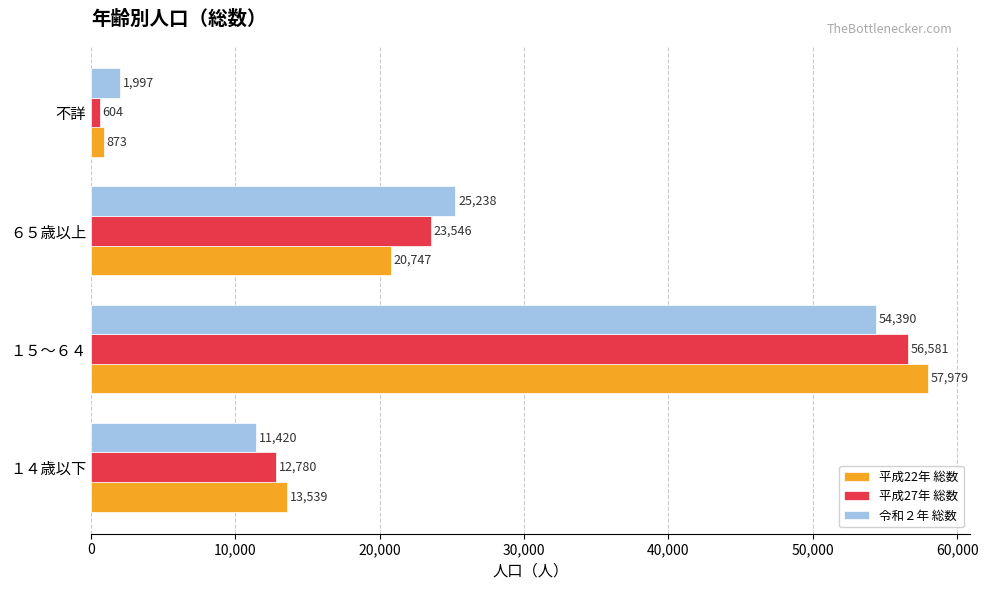

The value of 平成27年 総数 at １５～６４ is 56581. True or false?

True